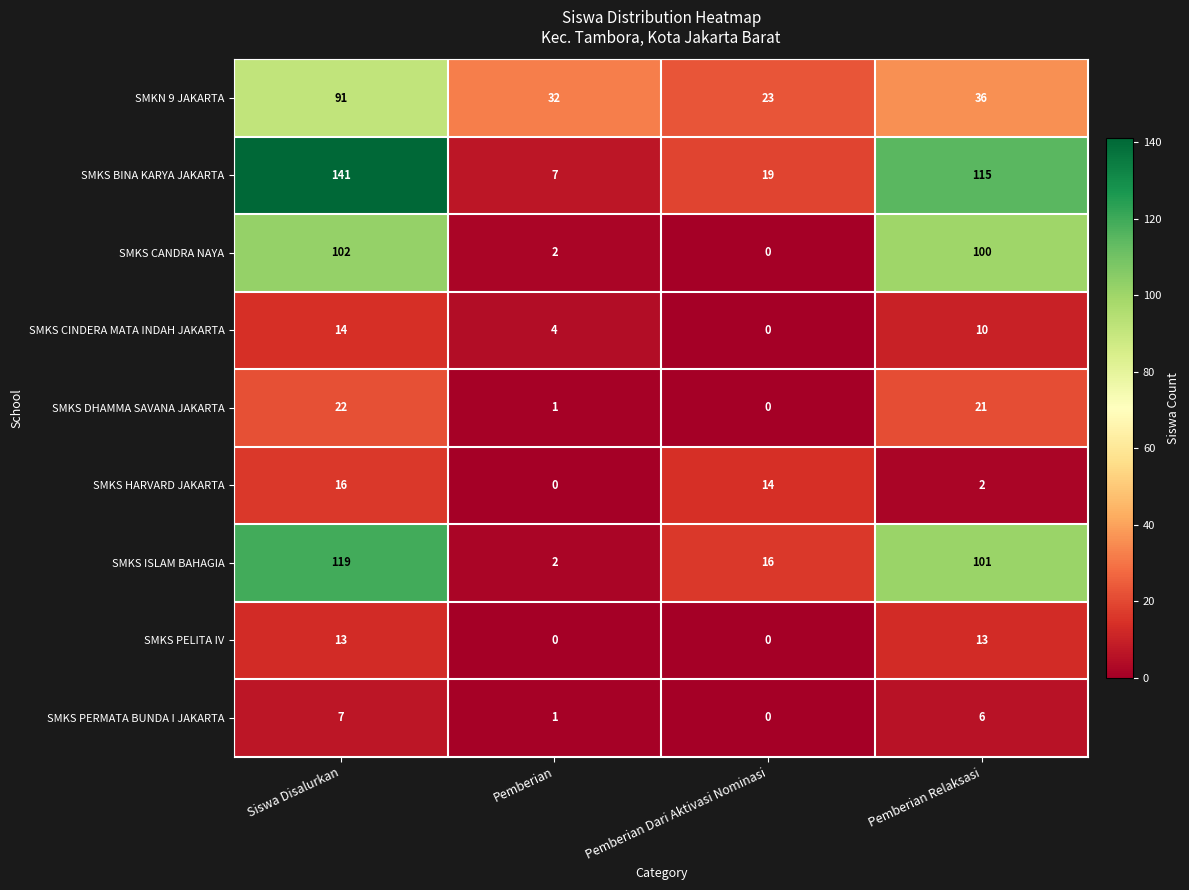

How many data points does each series have?

4